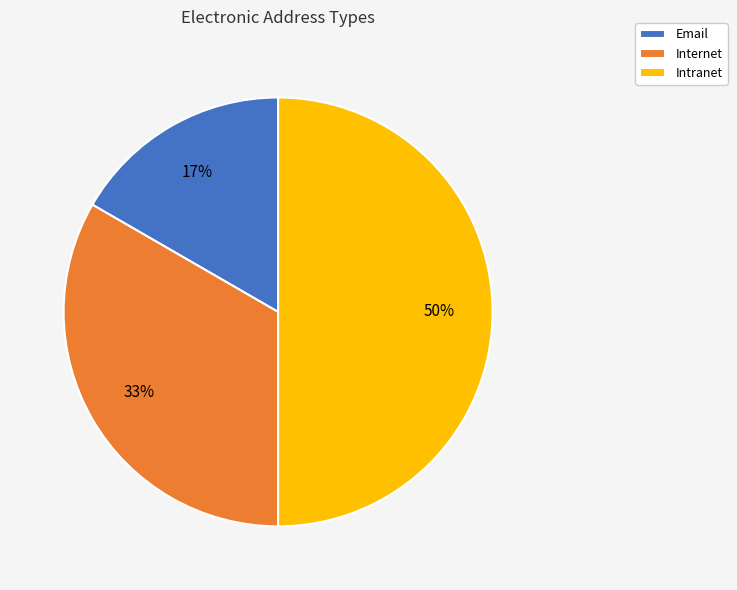

Rank the categories by value from highest to lowest.

Intranet, Internet, Email